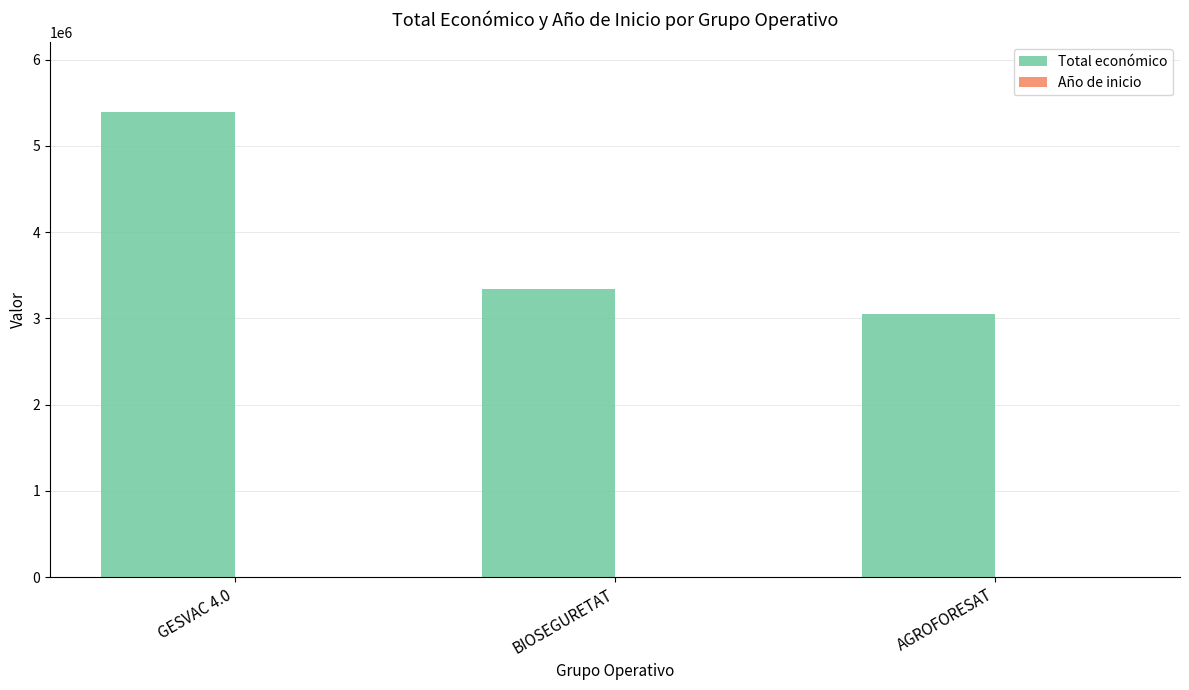

Which series has the largest range (max minus min)?

Total económico